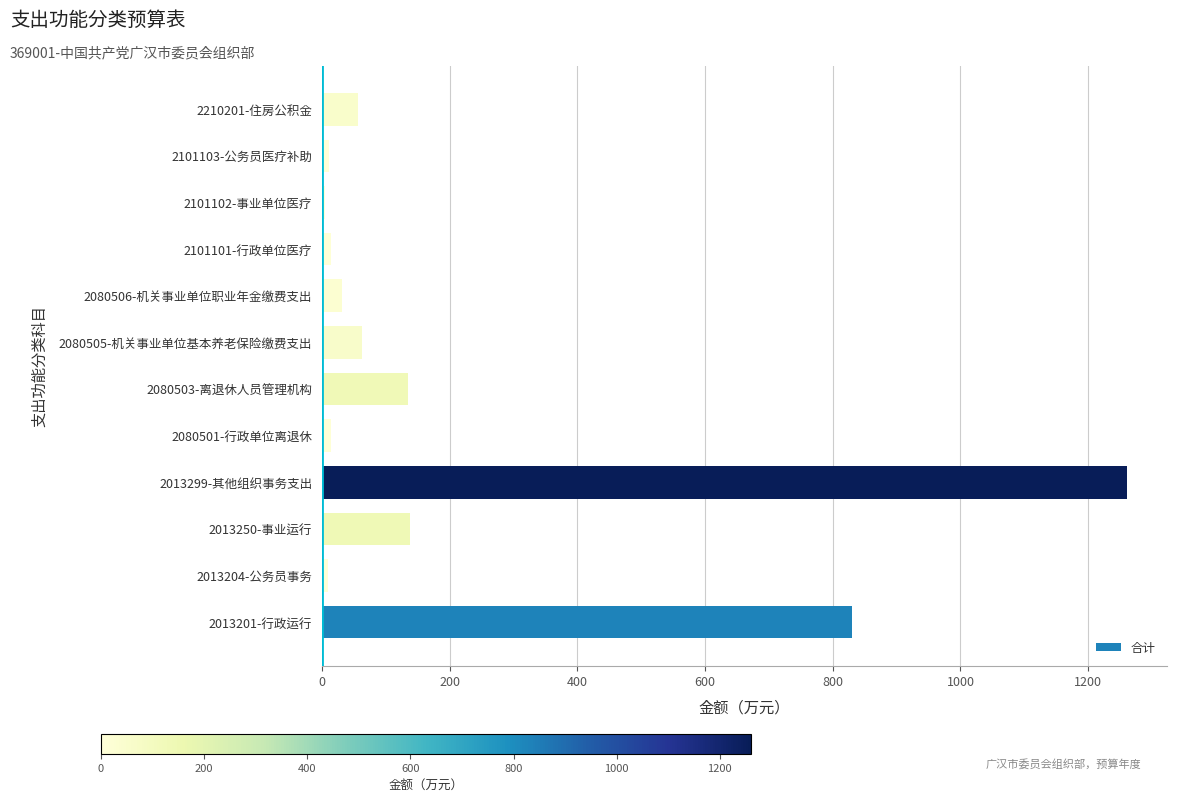

The value at 2013299-其他组织事务支出 is 1260.5. True or false?

True